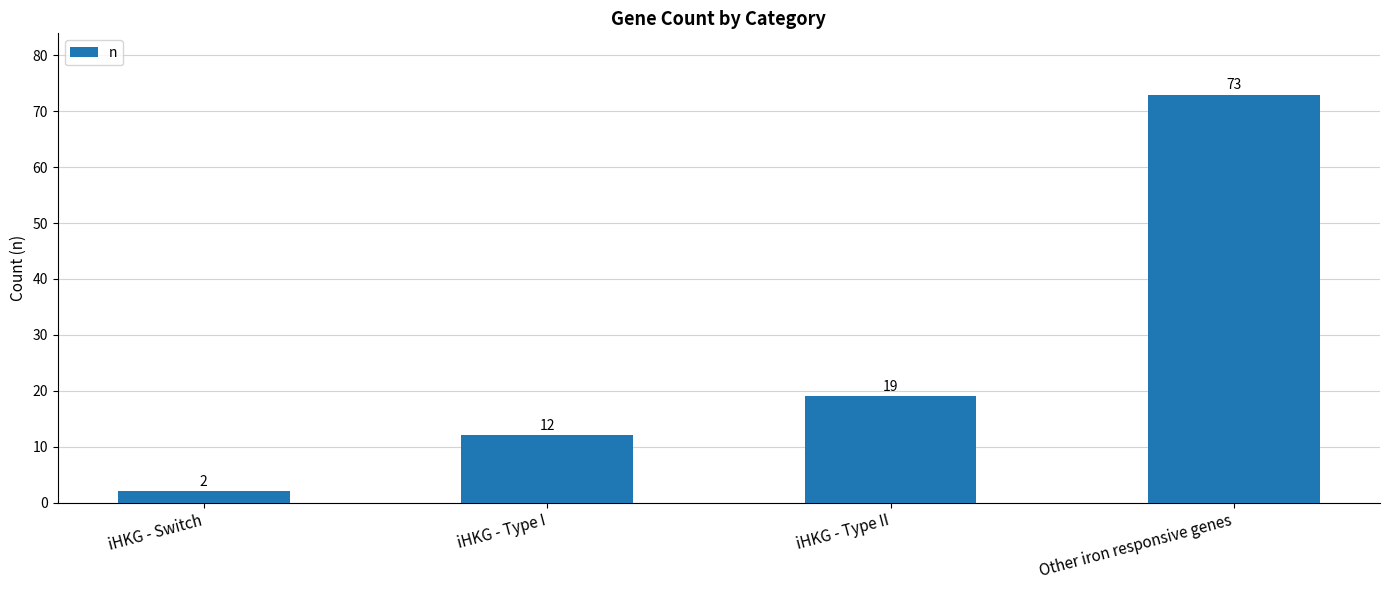

At which label is the value closest to 37?

iHKG - Type II